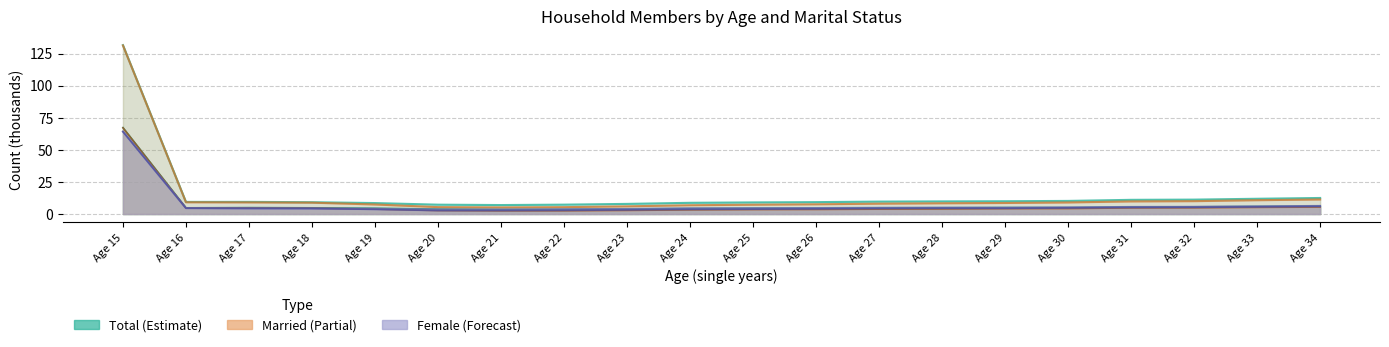

Reading left to right, what are all the values shown in this chart?

total: 131.7	9.4	9.5	9.2	8.5	7.3	7.0	7.3	7.9	8.7	9.1	9.3	9.7	9.8	10.0	10.2	11.1	11.2	11.9	12.5
male: 67.4	4.8	5.0	4.8	4.5	3.8	3.5	3.6	3.9	4.3	4.5	4.6	4.8	4.9	5.1	5.0	5.5	5.6	5.9	6.2
female: 64.3	4.6	4.5	4.4	4.0	3.5	3.5	3.7	4.0	4.4	4.5	4.6	4.9	5.0	4.9	5.2	5.5	5.6	5.9	6.3
married_total: 131.4	9.2	9.1	8.8	7.4	5.4	5.2	5.4	6.0	6.8	7.2	7.6	8.1	8.4	8.6	9.0	9.8	10.0	10.8	11.3
married_male: 67.2	4.6	4.7	4.5	3.8	2.7	2.5	2.5	2.8	3.2	3.5	3.6	3.8	3.9	4.2	4.3	4.8	4.8	5.2	5.4
married_female: 64.2	4.5	4.4	4.3	3.6	2.7	2.7	2.8	3.2	3.6	3.8	4.0	4.3	4.5	4.4	4.8	5.1	5.2	5.6	5.9